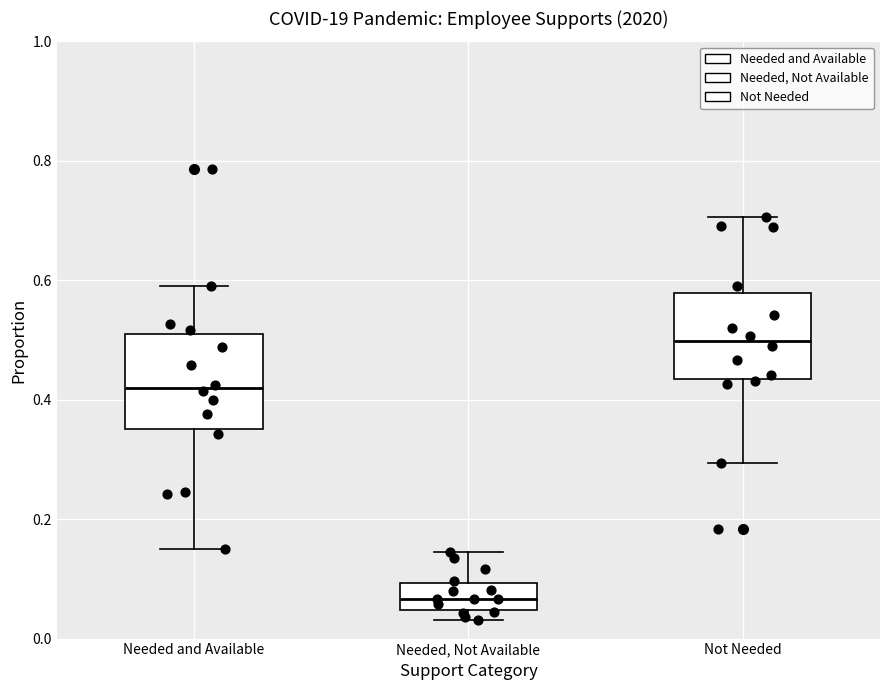

Reading left to right, transcribe this box plot: for each box, give where its median line is, the range the box spans, and where its two whiskers end, as read against the y-axis. The values are not printed on the chart, so give them approximately, as read against the axis.

Needed and Available: median 0.42, box 0.36 to 0.50, whiskers 0.14 to 0.58
Needed, Not Available: median 0.06, box 0.04 to 0.10, whiskers 0.04 (just below the box's lower edge) to 0.14
Not Needed: median 0.50, box 0.44 to 0.58, whiskers 0.30 to 0.70